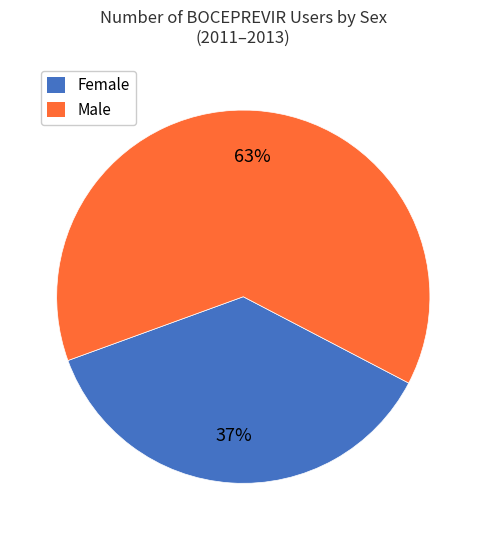

What is the ratio of the value at Female to the value at Male?

0.6